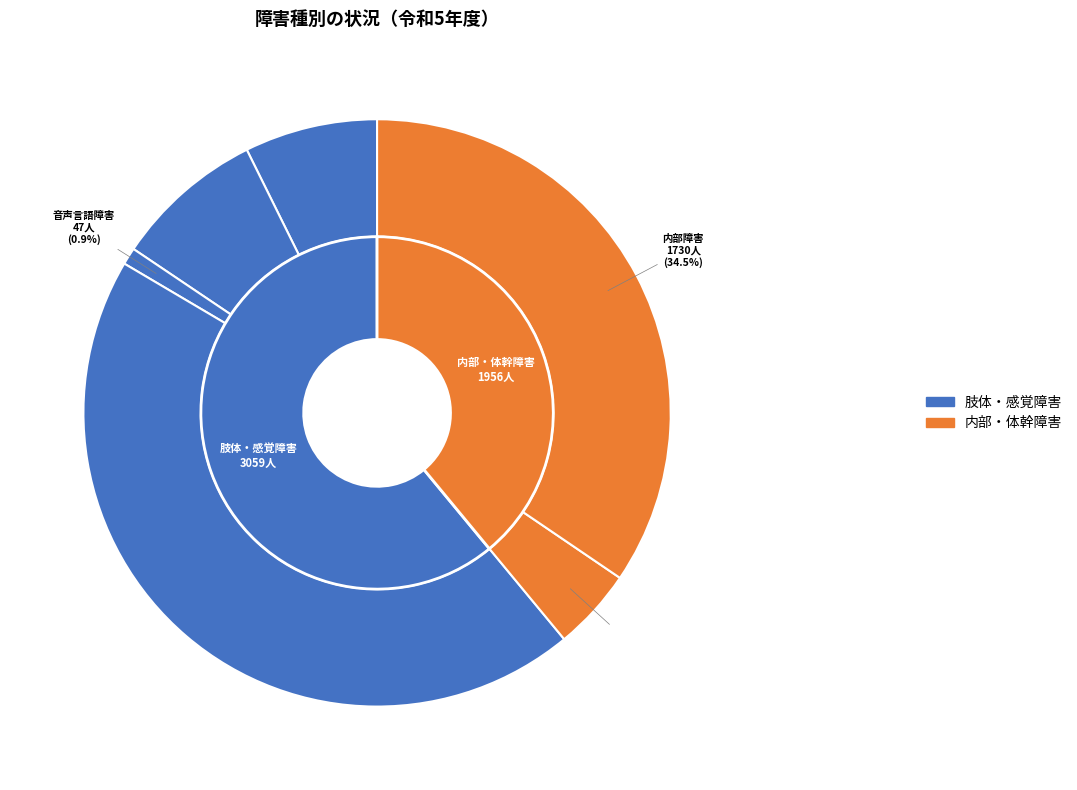

Which has a higher value, 体幹障害 or 内部障害?

内部障害